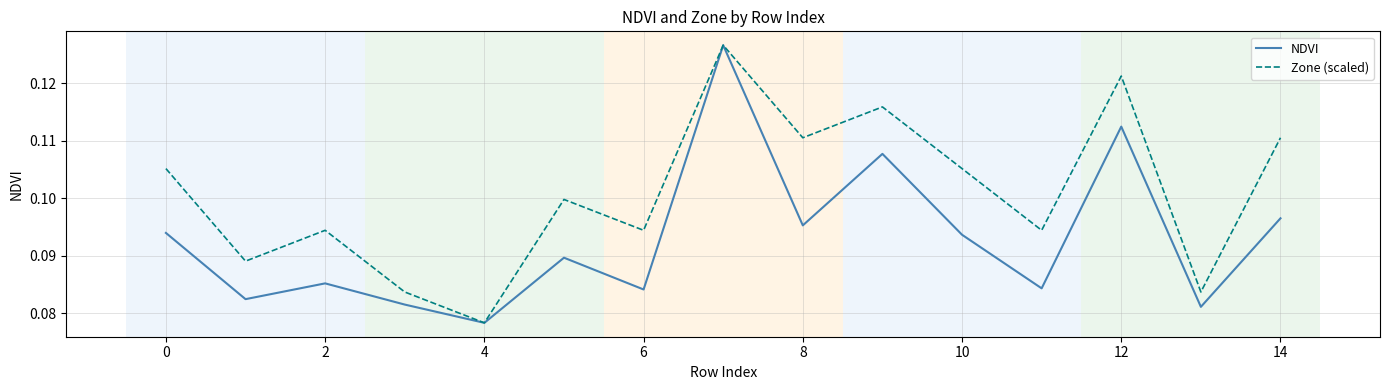

What is the sum of all NDVI values?

1.4